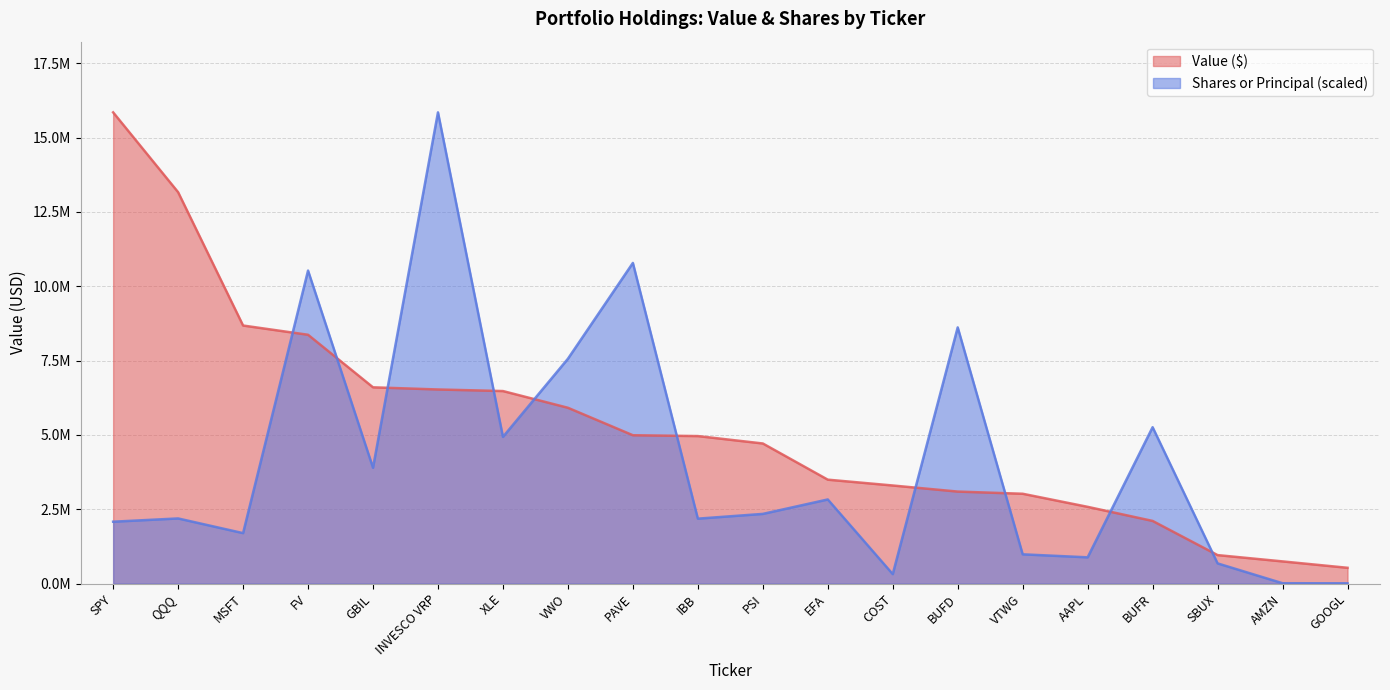

What is the average value of the Shares or Principal series?

4183769.5